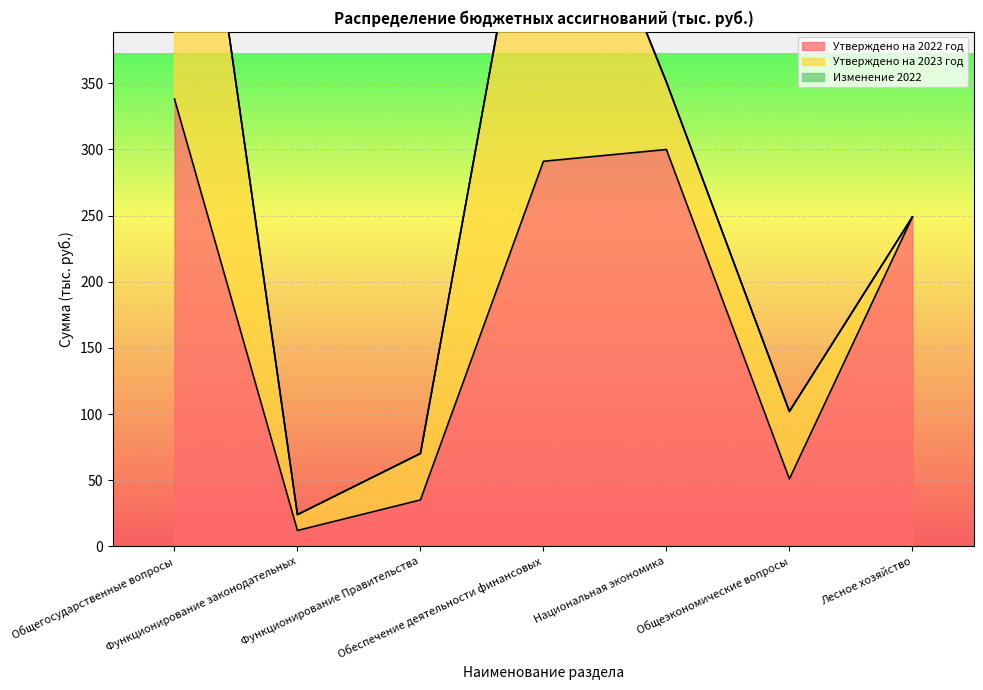

What is the highest value of the Утверждено на 2022 год series?

338.1